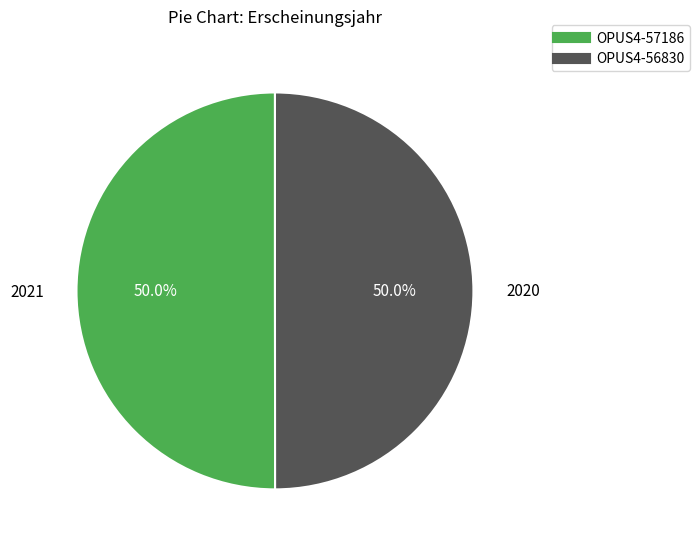

To the nearest percent, what portion does OPUS4-56830 represent?

50%